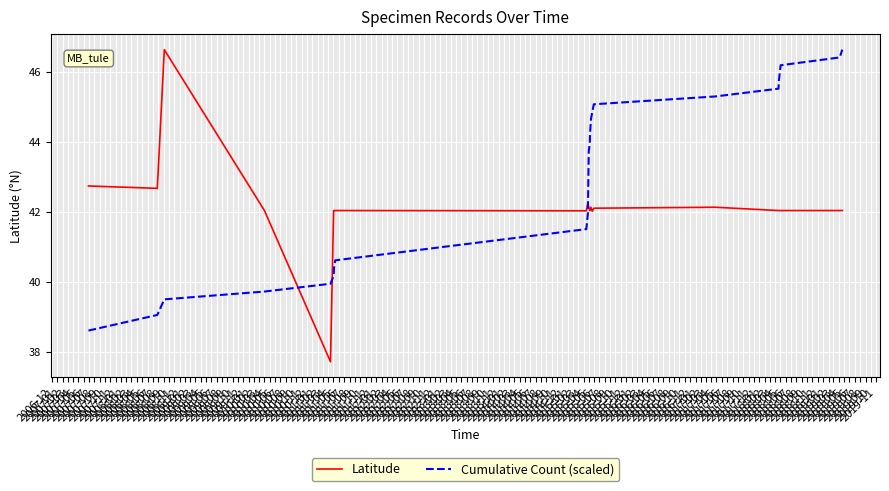

What is the difference between the maximum and minimum values in the Cumulative Count (scaled) series?

8.0